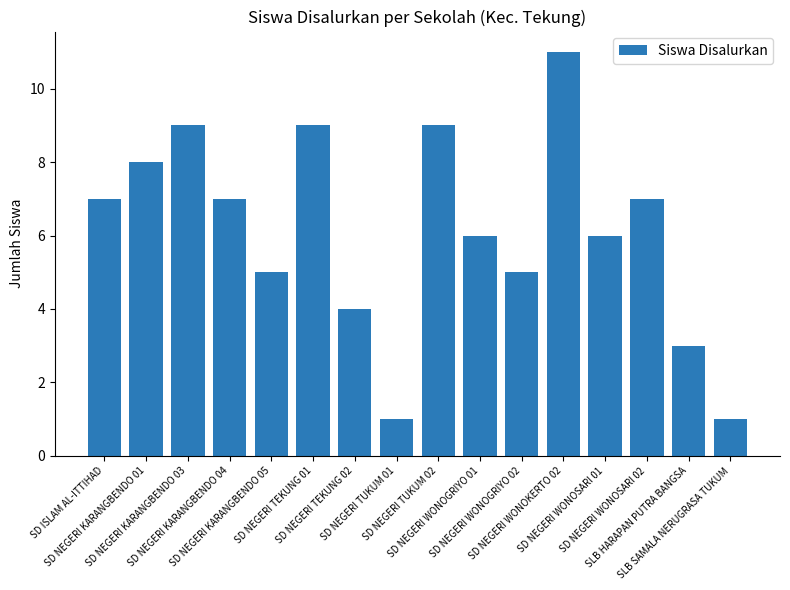

Count the values in the range 5 to 9.

11